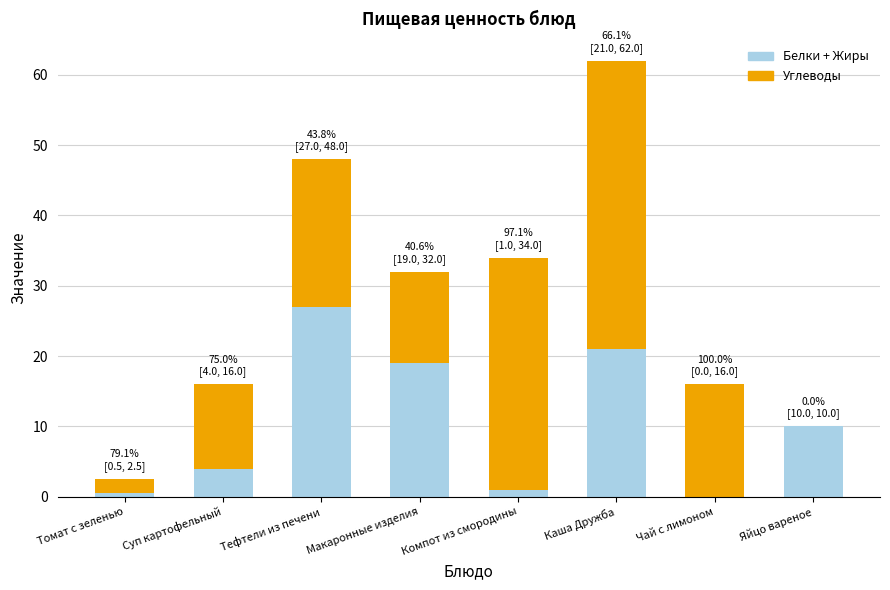

Are the bars grouped side by side (vs. stacked)?

No